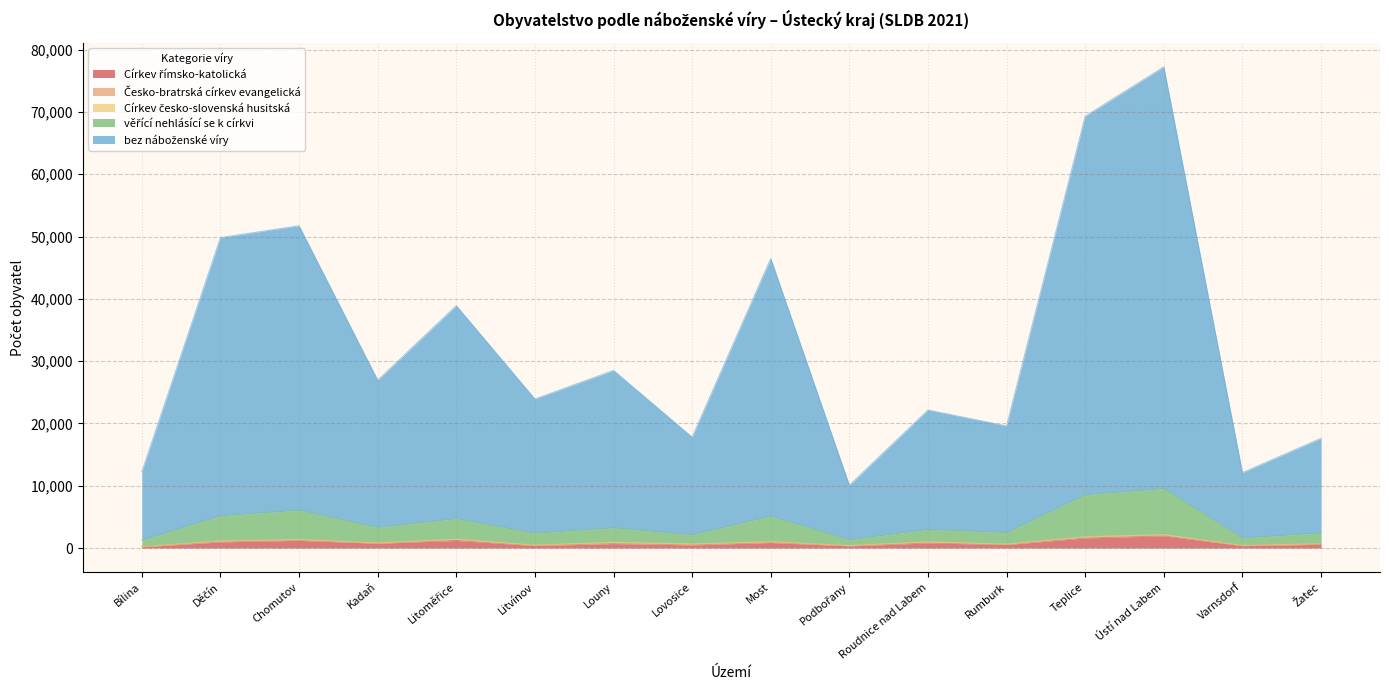

What is the label of the 8th point from the left?

Lovosice